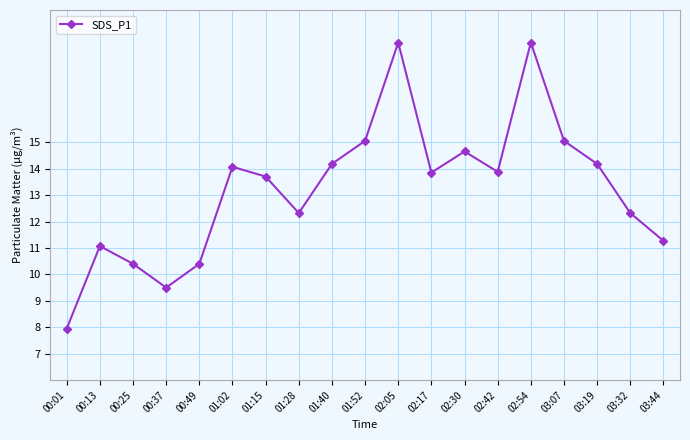

Approximately how many times larger is the value at 02:42 compared to 02:05?

0.7